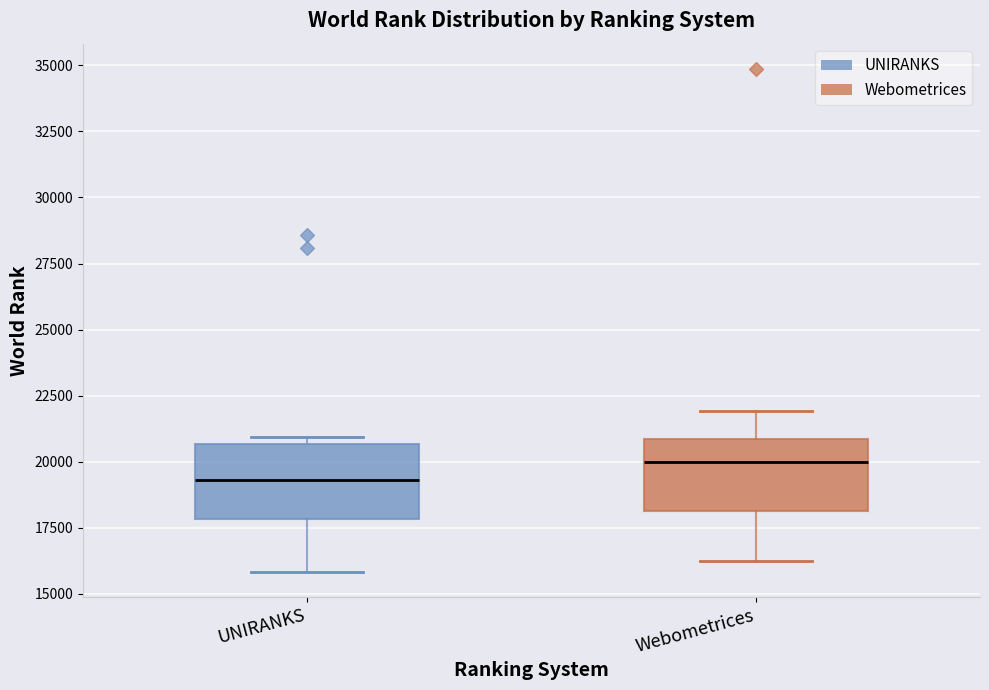

Reading left to right, transcribe this box plot: for each box, give where its median line is, the range the box spans, and where its two whiskers end, as read against the y-axis. The values are not printed on the chart, so give them approximately, as read against the axis.

UNIRANKS: median 19500, box 18000 to 20500, whiskers 16000 to 21000
Webometrices: median 20000, box 18000 to 21000, whiskers 16000 to 22000